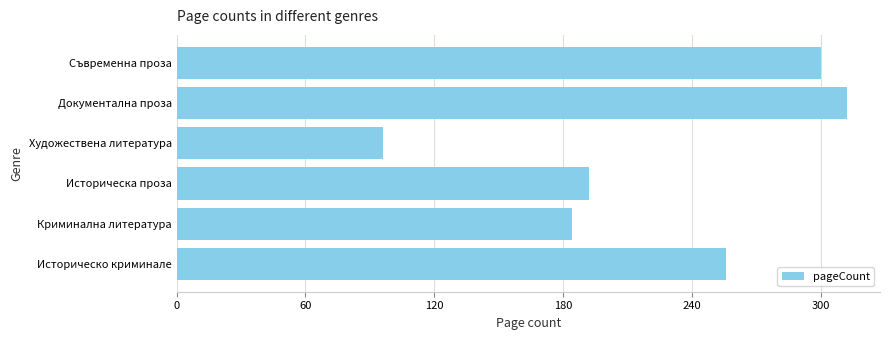

Reading bottom to top, what are all the values shown in this chart?

256	184	192	96	312	300